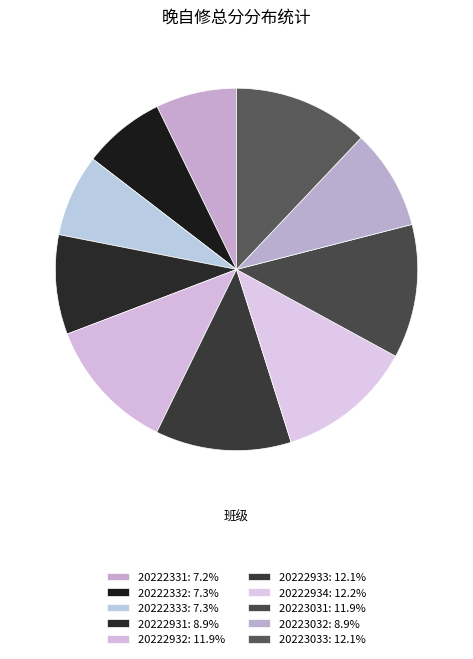

To the nearest percent, what is the combined percentage of 20222934 and 20223032?

21%